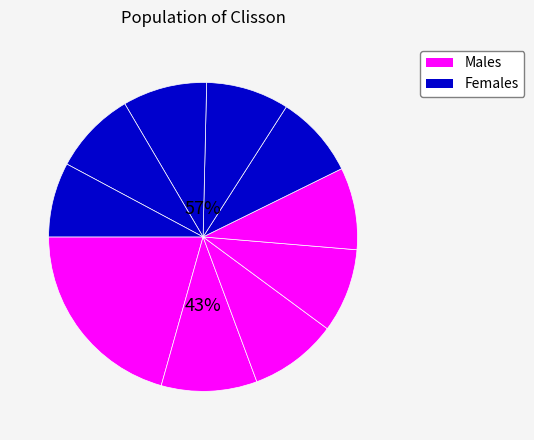

How many slices are in this pie chart?

10